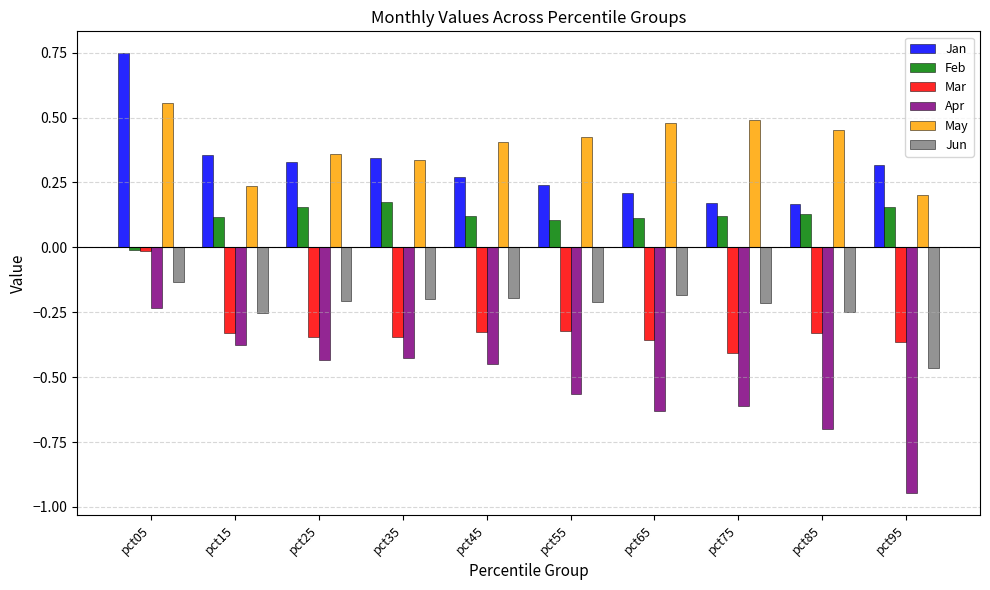

At how many categories does at least one series exceed 0?

10